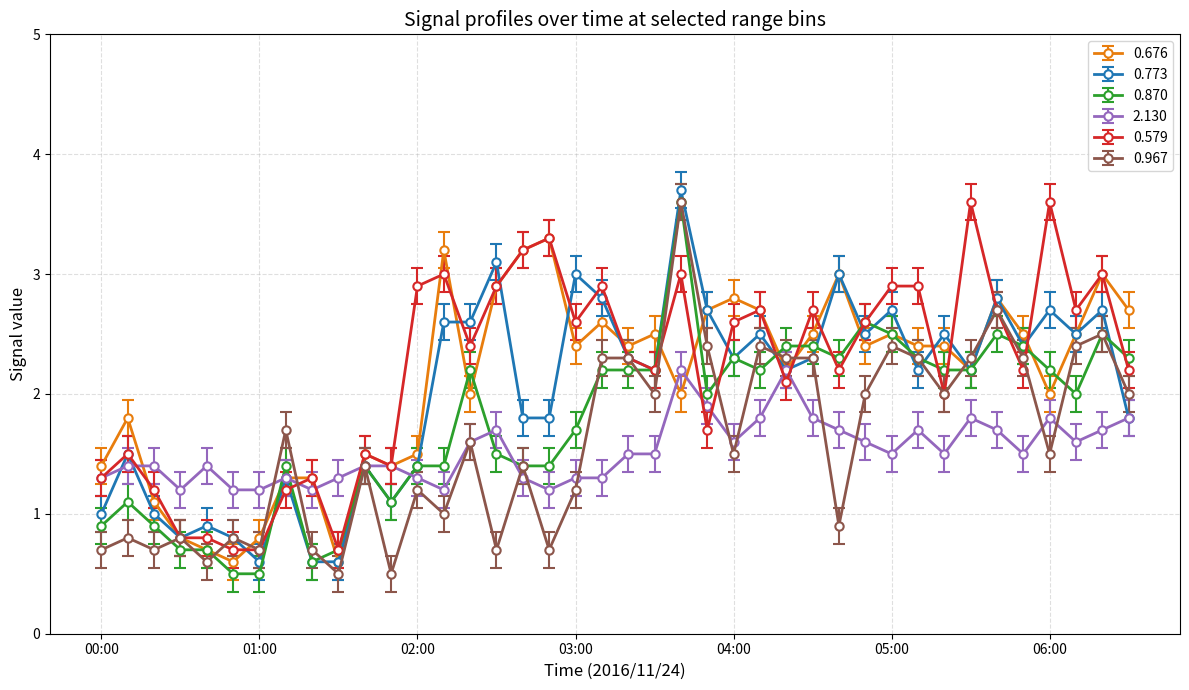

True or false: 0.773 and 0.676 cross at least once.

True